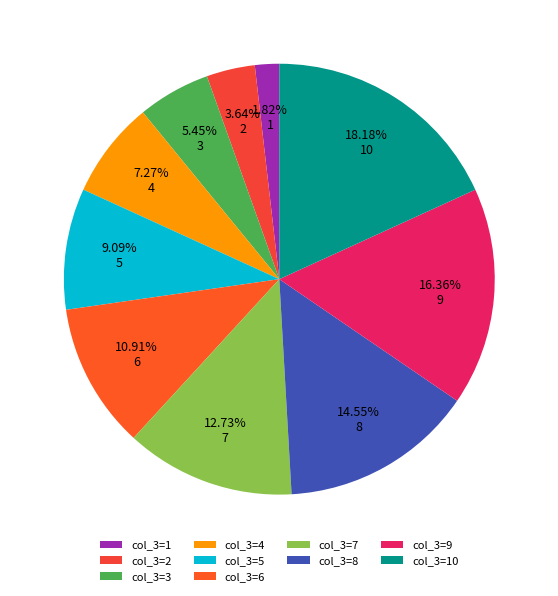

Rank the categories by value from highest to lowest.

col_3=10, col_3=9, col_3=8, col_3=7, col_3=6, col_3=5, col_3=4, col_3=3, col_3=2, col_3=1